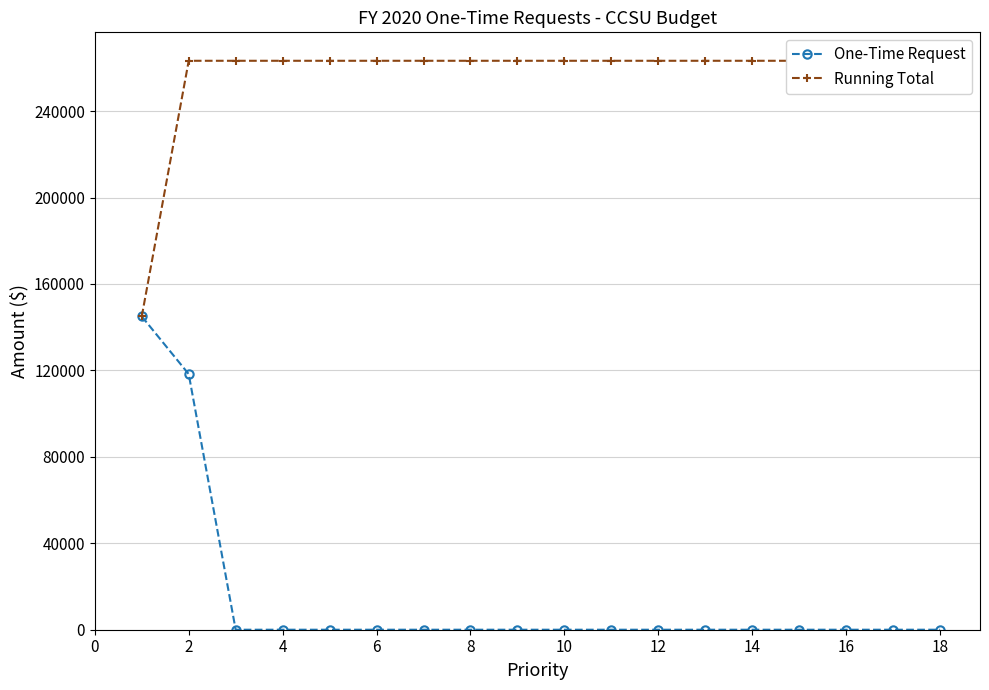

Which series has the widest spread of values?

One-Time Request